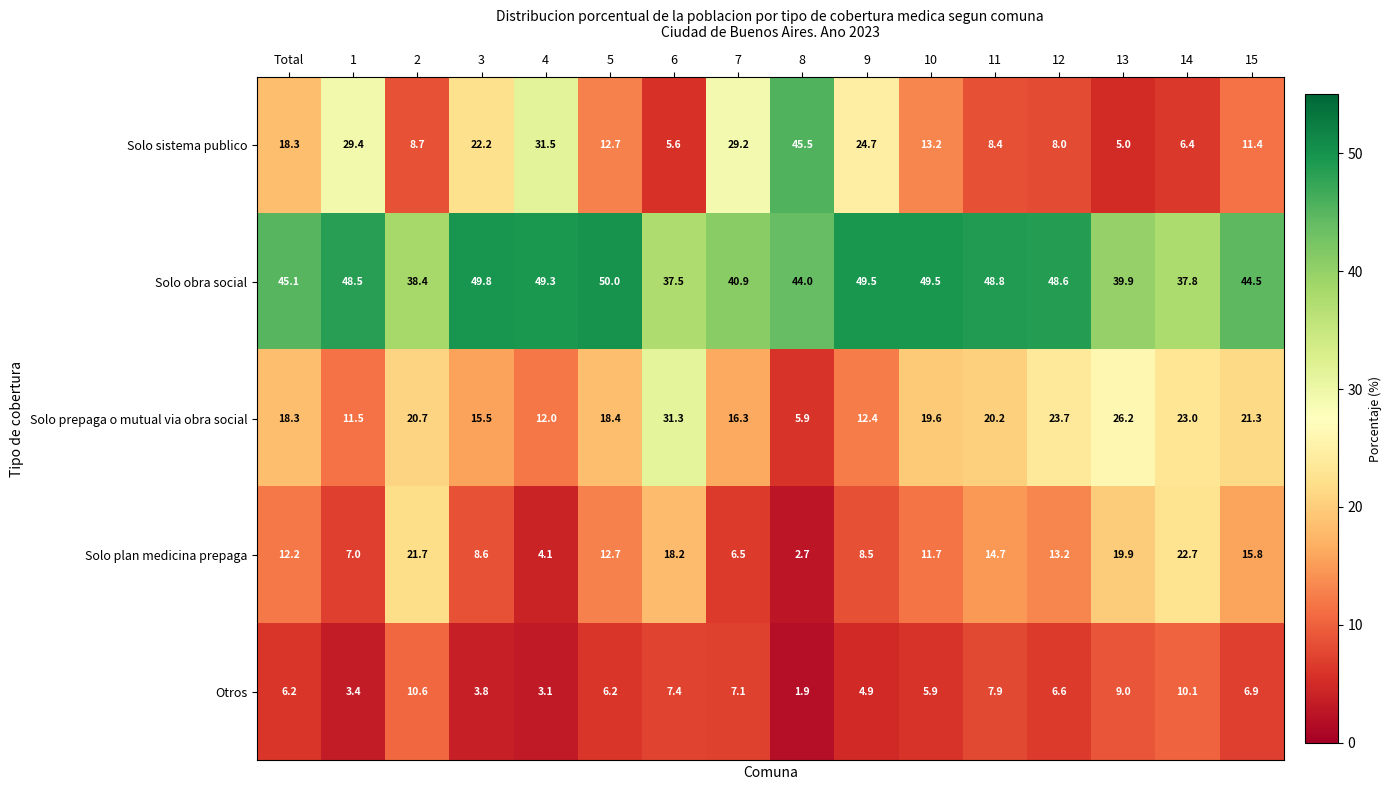

How many series are shown in this chart?

5